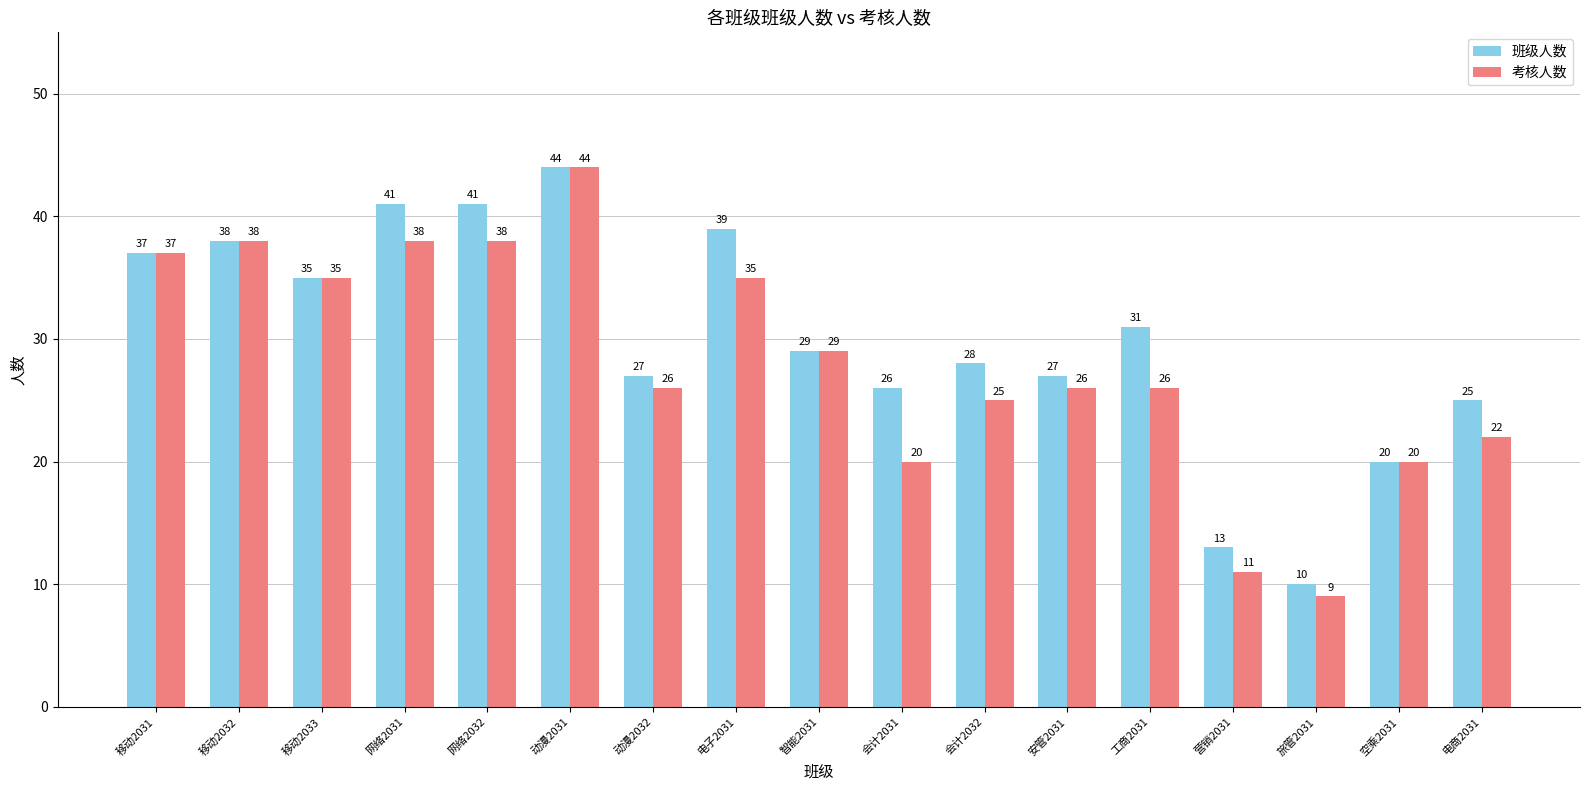

At which category is the sum across all series the highest?

动漫2031